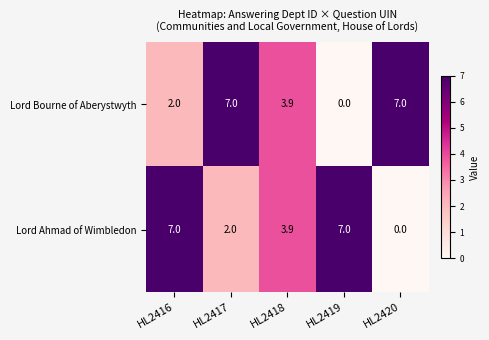

Reading left to right, transcribe all the data shown in this chart.

Lord Bourne of Aberystwyth: 2.0	7.0	3.9	0.0	7.0
Lord Ahmad of Wimbledon: 7.0	2.0	3.9	7.0	0.0